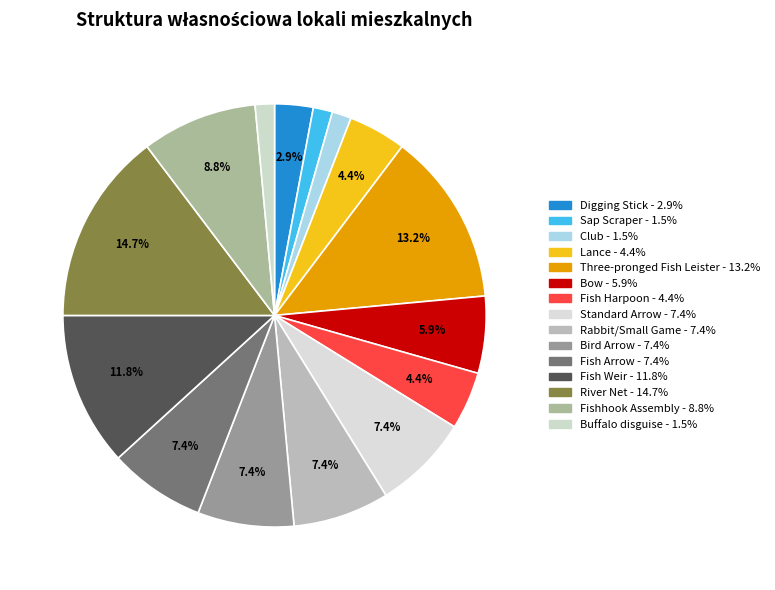

Count the number of slices in the pie.

15